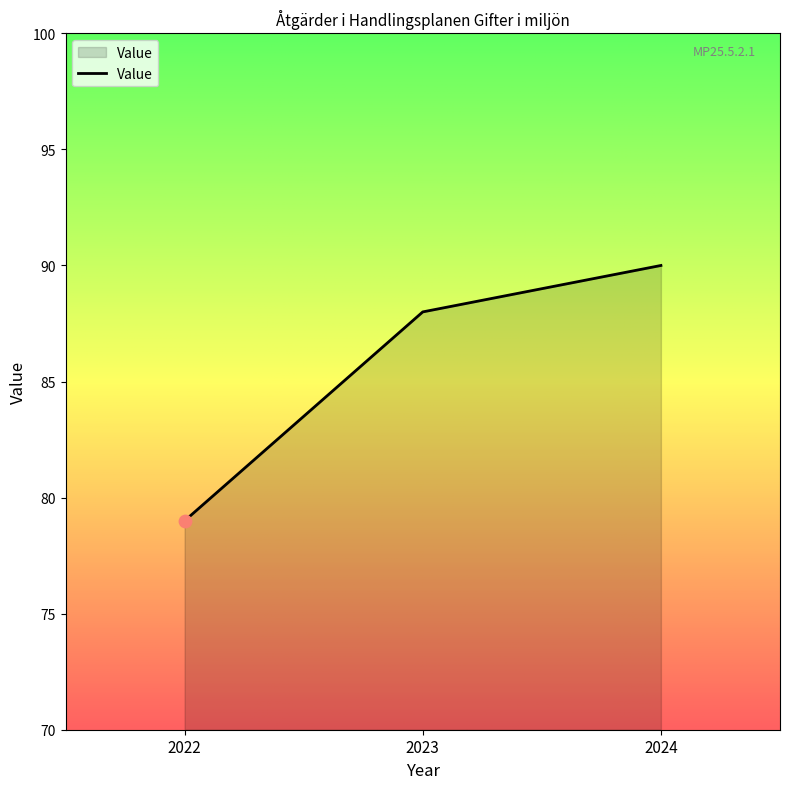

Which has a higher value, 2023 or 2022?

2023